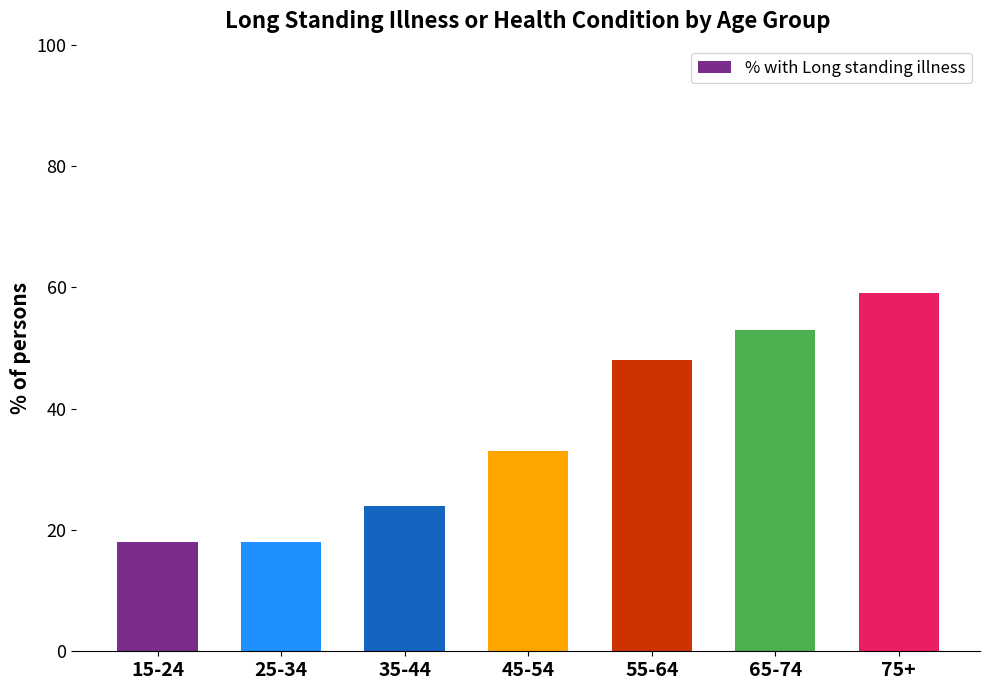

What is the sum of the values at 45-54 and 25-34?

51